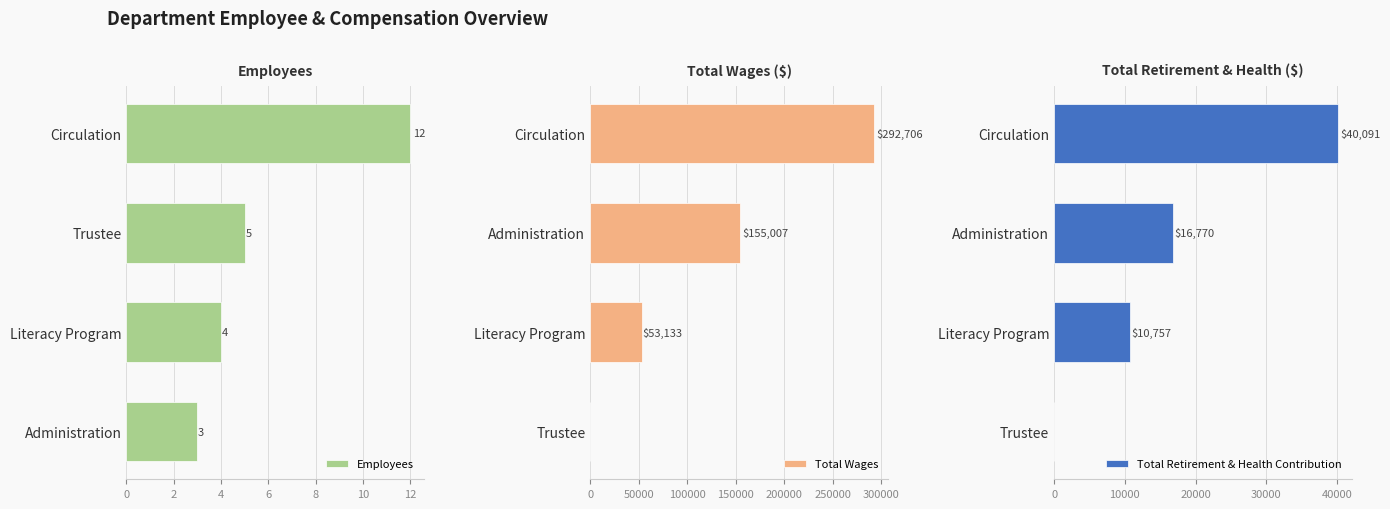

The Employees series shows 5 at Trustee. True or false?

True